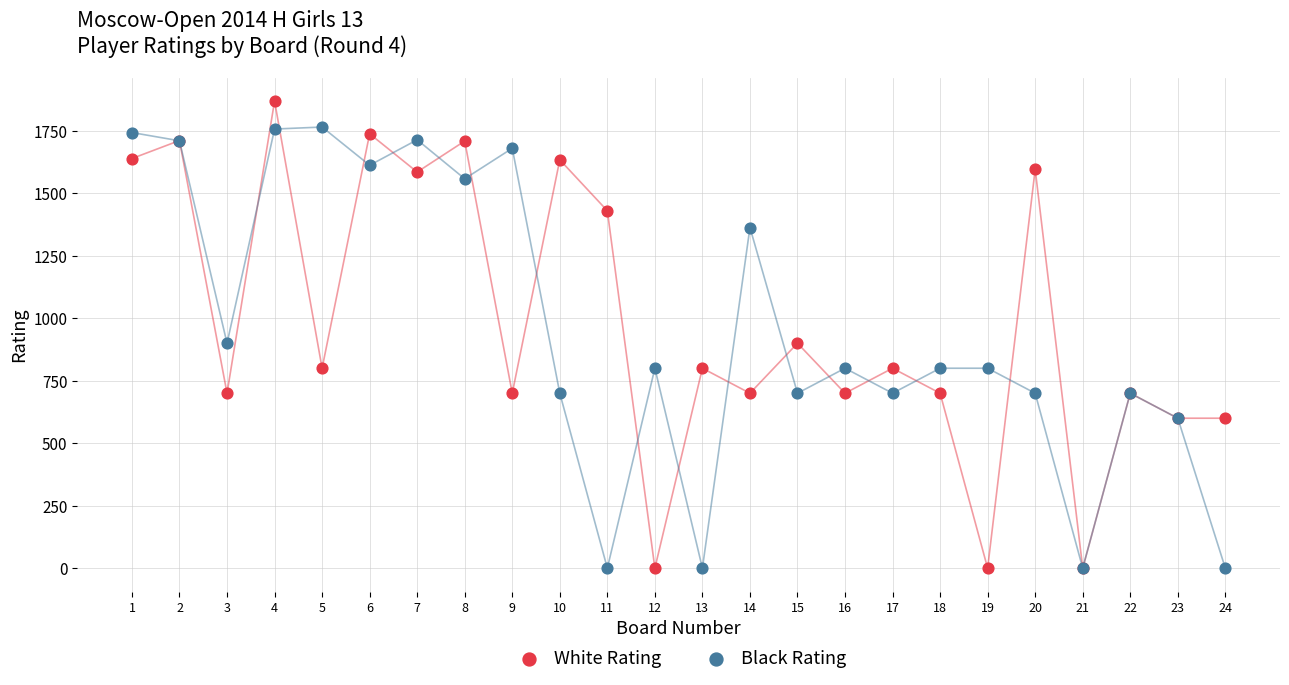

Which series contains the highest Y value?

White Rating